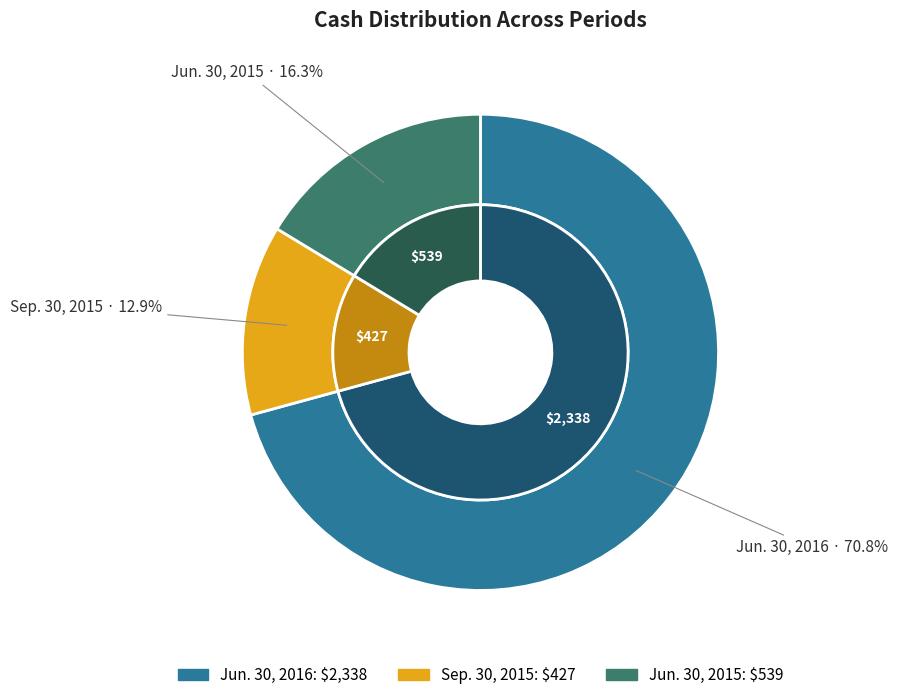

What is the largest slice in the pie chart?

Jun. 30, 2016